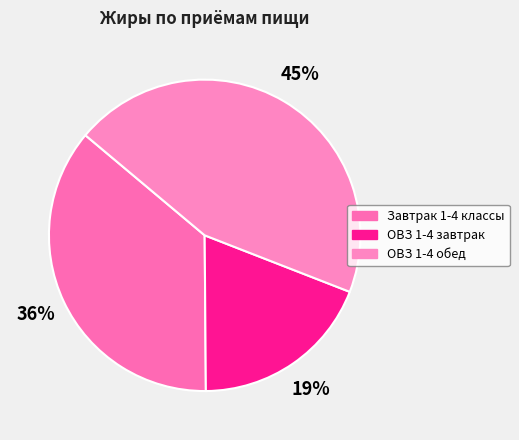

What is the change in value from Завтрак 1-4 классы to ОВЗ 1-4 завтрак?

-10.2